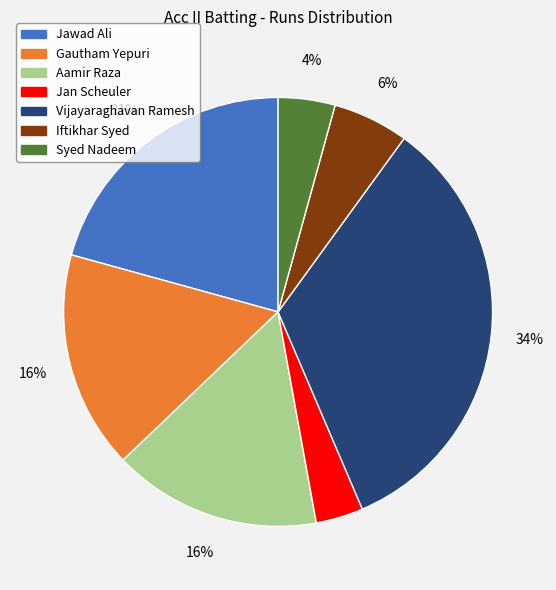

To the nearest percent, what percentage of the pie is Gautham Yepuri?

16%